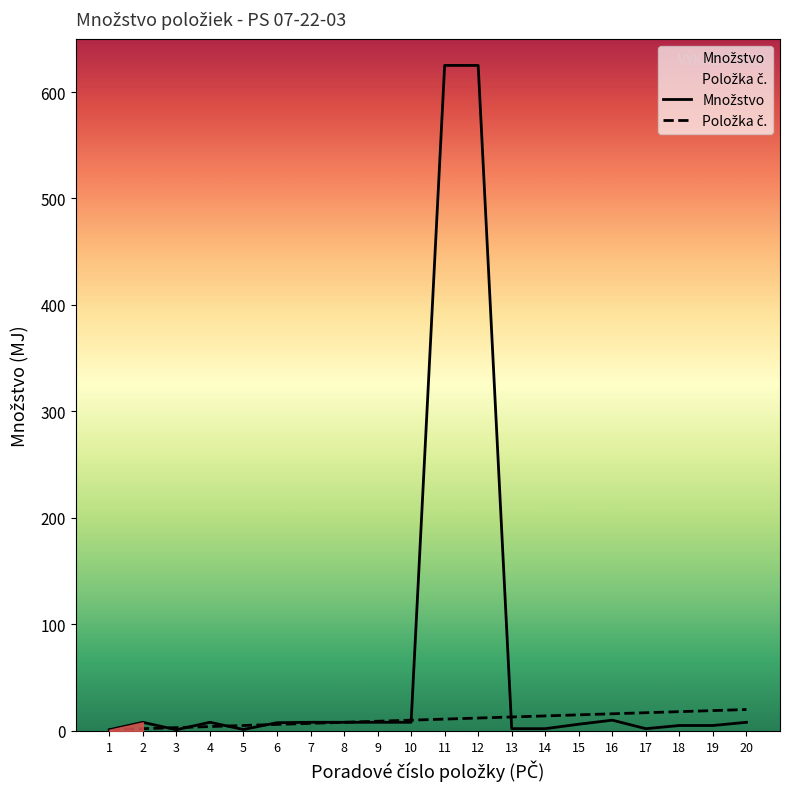

Reading right to left, list all the values displayed in this chart.

Množstvo: 20=8.0	19=5.0	18=5.0	17=2.0	16=10.0	15=6.2	14=2.0	13=2.0	12=625.0	11=625.0	10=8.0	9=8.0	8=8.0	7=8.0	6=7.6	5=1.2	4=8.0	3=1.0	2=8.0	1=1.0
Položka č.: 20=20.0	19=19.0	18=18.0	17=17.0	16=16.0	15=15.0	14=14.0	13=13.0	12=12.0	11=11.0	10=10.0	9=9.0	8=8.0	7=7.0	6=6.0	5=5.0	4=4.0	3=3.0	2=2.0	1=1.0